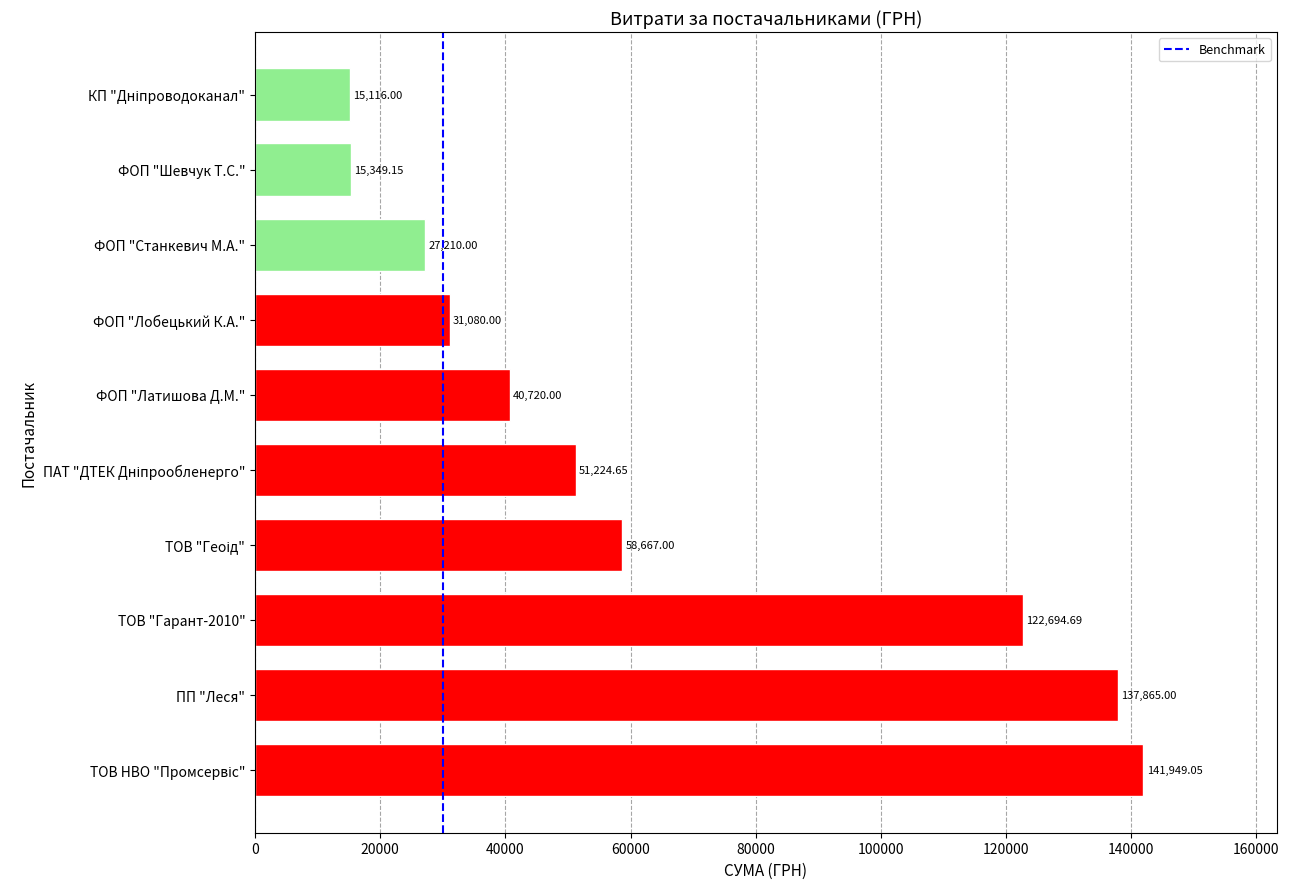

Between ФОП "Шевчук Т.С." and ФОП "Станкевич М.А.", which is larger?

ФОП "Станкевич М.А."